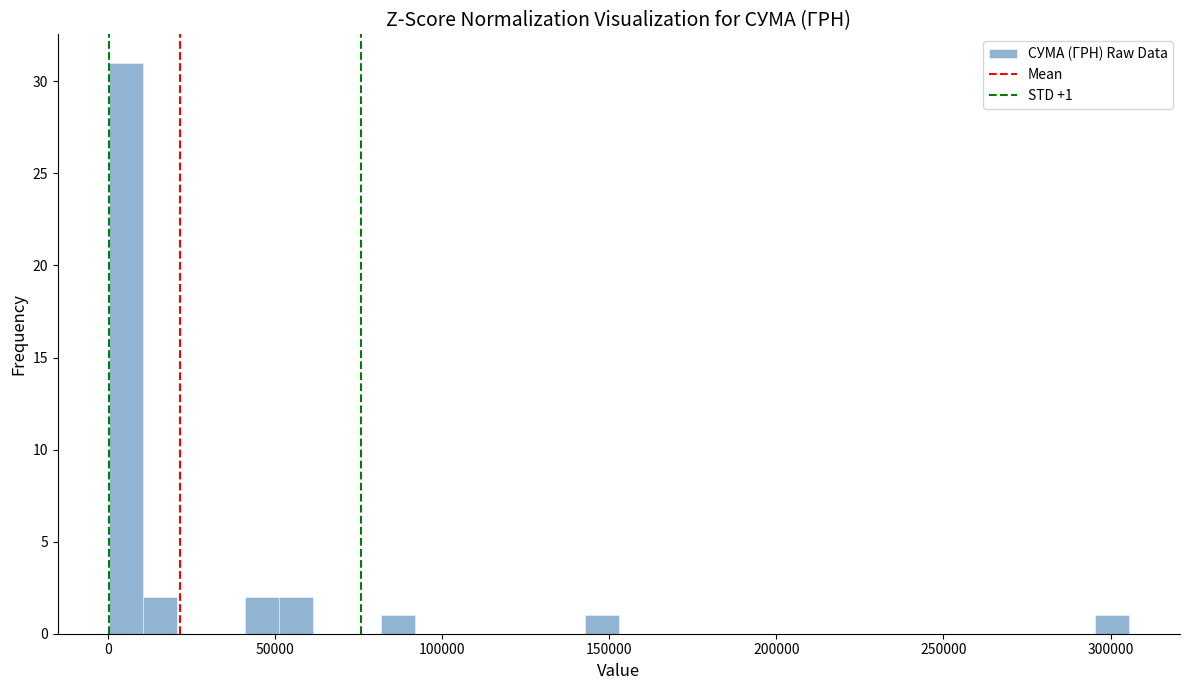

Read against the x-axis, roughly where is the centre of the tallest bar?

5000